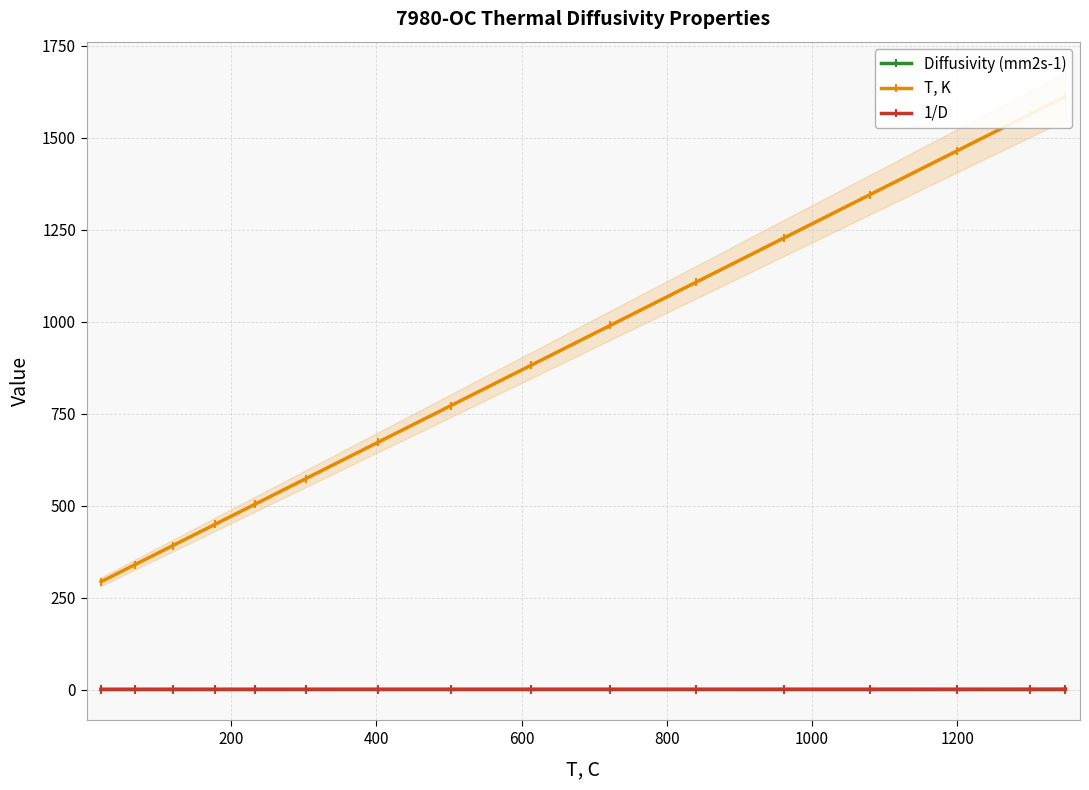

At which category does 1/D reach its first local valley?

10